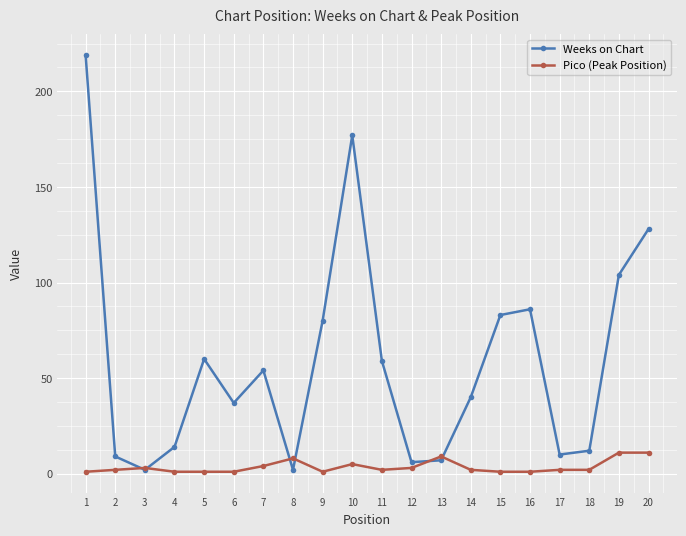

Reading right to left, extract all data points from this chart.

Weeks on Chart: 20=128	19=104	18=12	17=10	16=86	15=83	14=40	13=7	12=6	11=59	10=177	9=80	8=2	7=54	6=37	5=60	4=14	3=2	2=9	1=219
Pico (Peak Position): 20=11	19=11	18=2	17=2	16=1	15=1	14=2	13=9	12=3	11=2	10=5	9=1	8=8	7=4	6=1	5=1	4=1	3=3	2=2	1=1